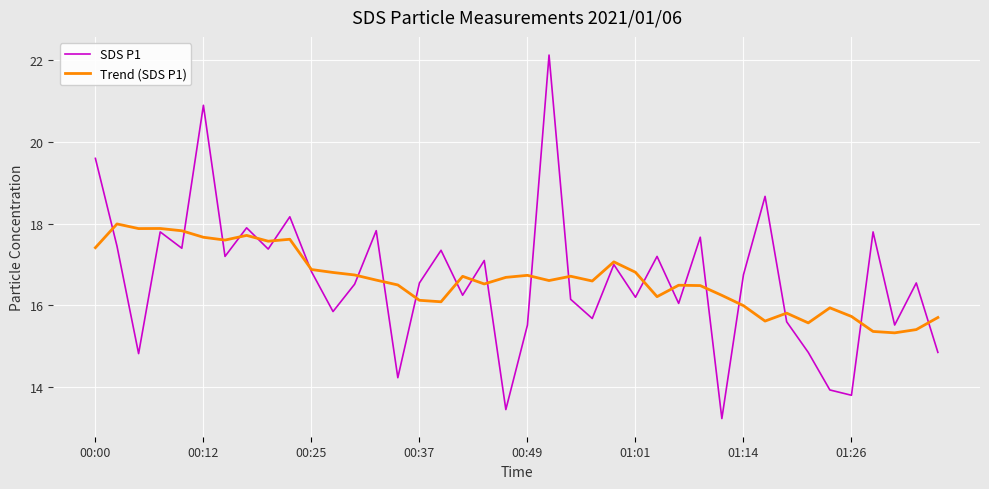

What is the sum of all SDS P1 values?

665.7